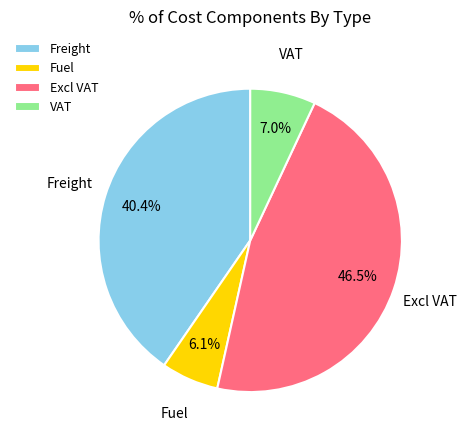

Which has a higher value, VAT or Excl VAT?

Excl VAT